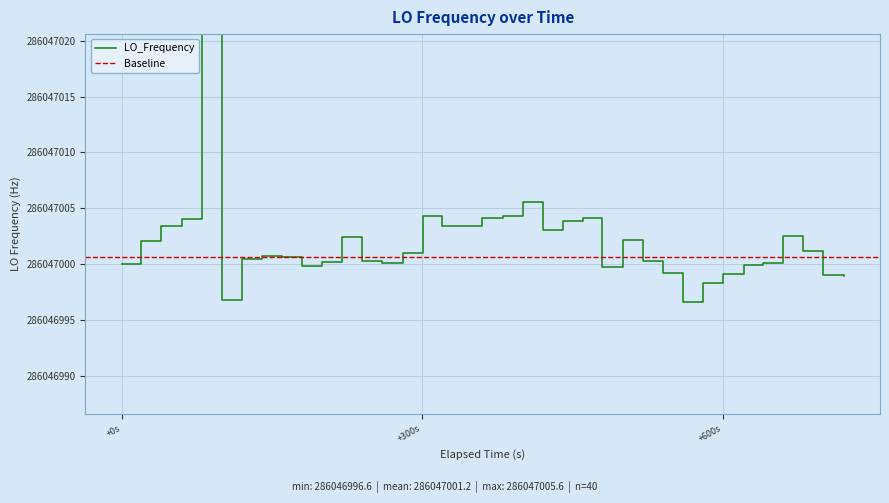

What is the difference between the maximum and second lowest values?

635705.8